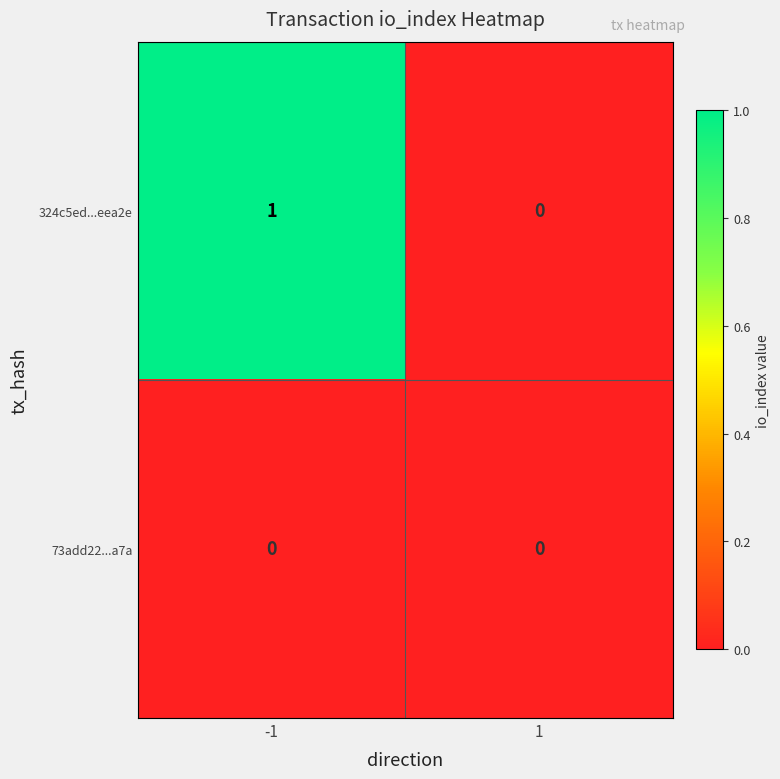

Between -1 and 1, which series saw the biggest shift?

324c5ed...eea2e